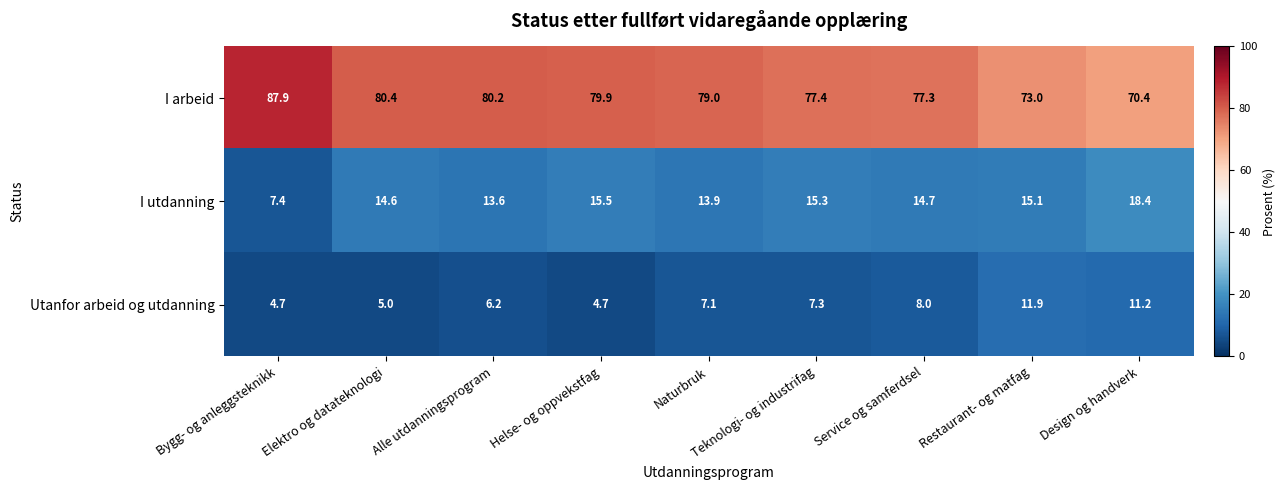

Is the value of Utanfor arbeid og utdanning at Bygg- og anleggsteknikk greater than the value of I utdanning at Design og handverk?

No